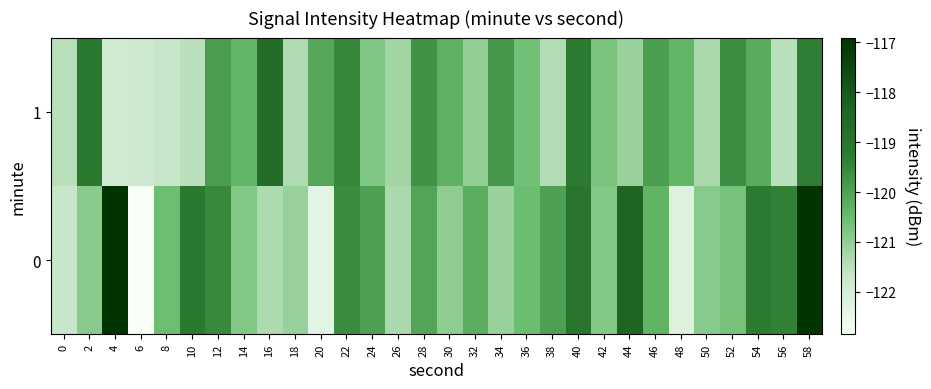

At which category is the sum across all series the highest?

58